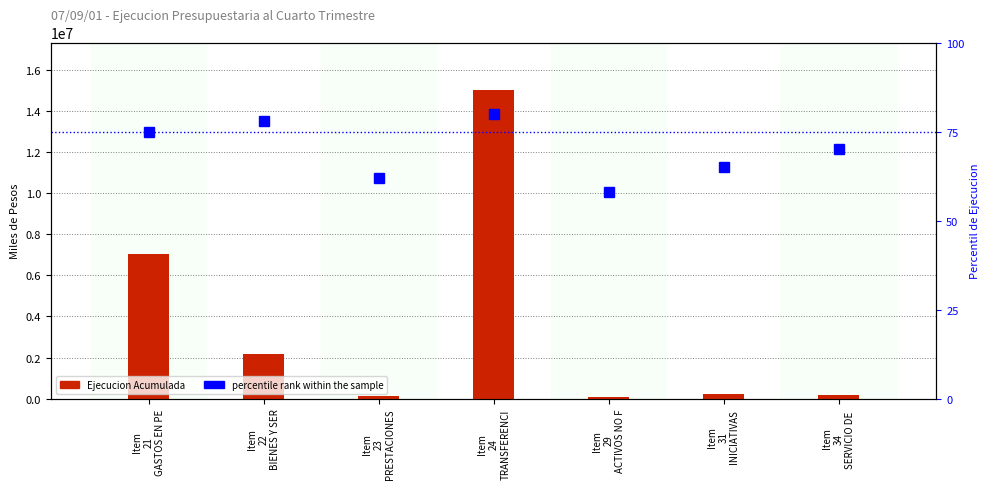

What is the total value across all series at Item
24
TRANSFERENCI?

15027049